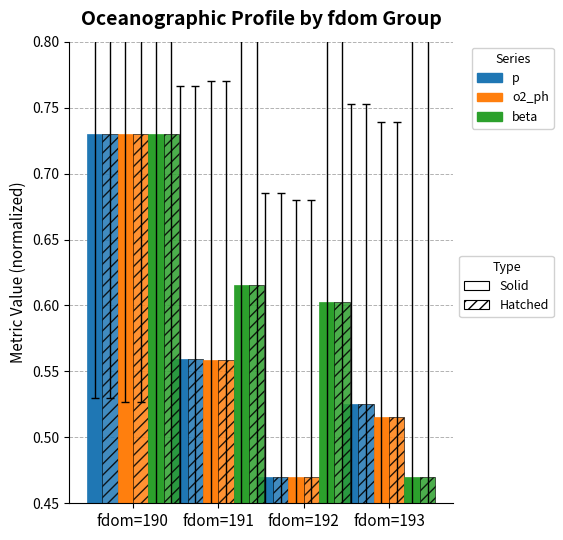

How many series are shown in this chart?

6